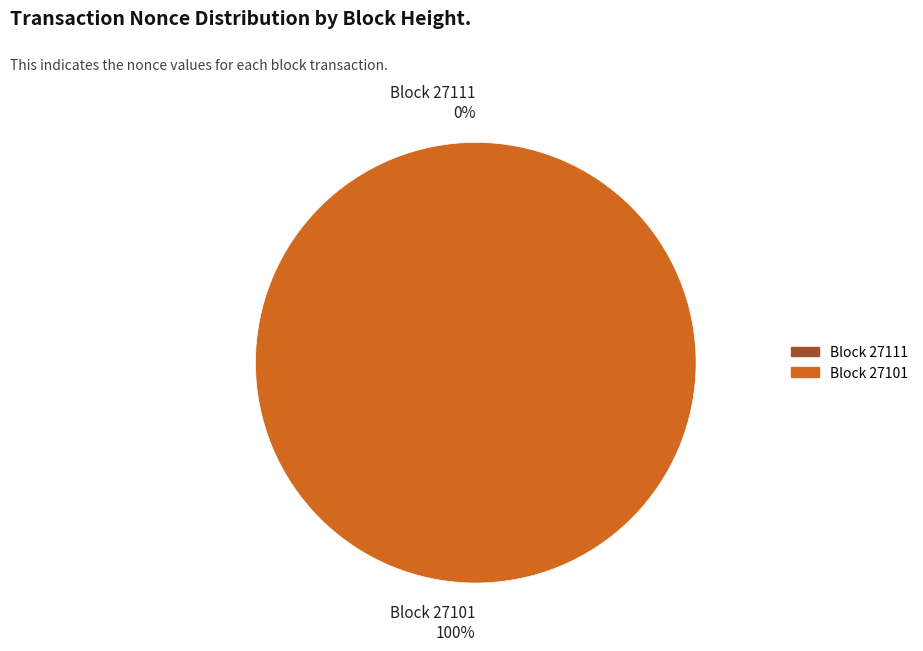

Which slice is the smallest?

27111